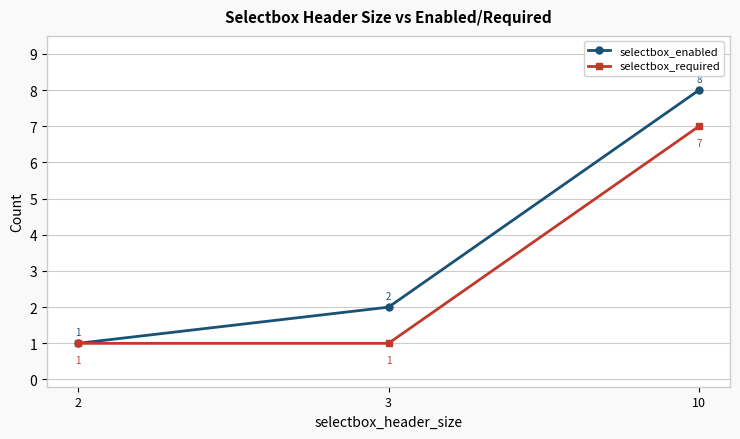

What is the minimum value shown in the chart?

1